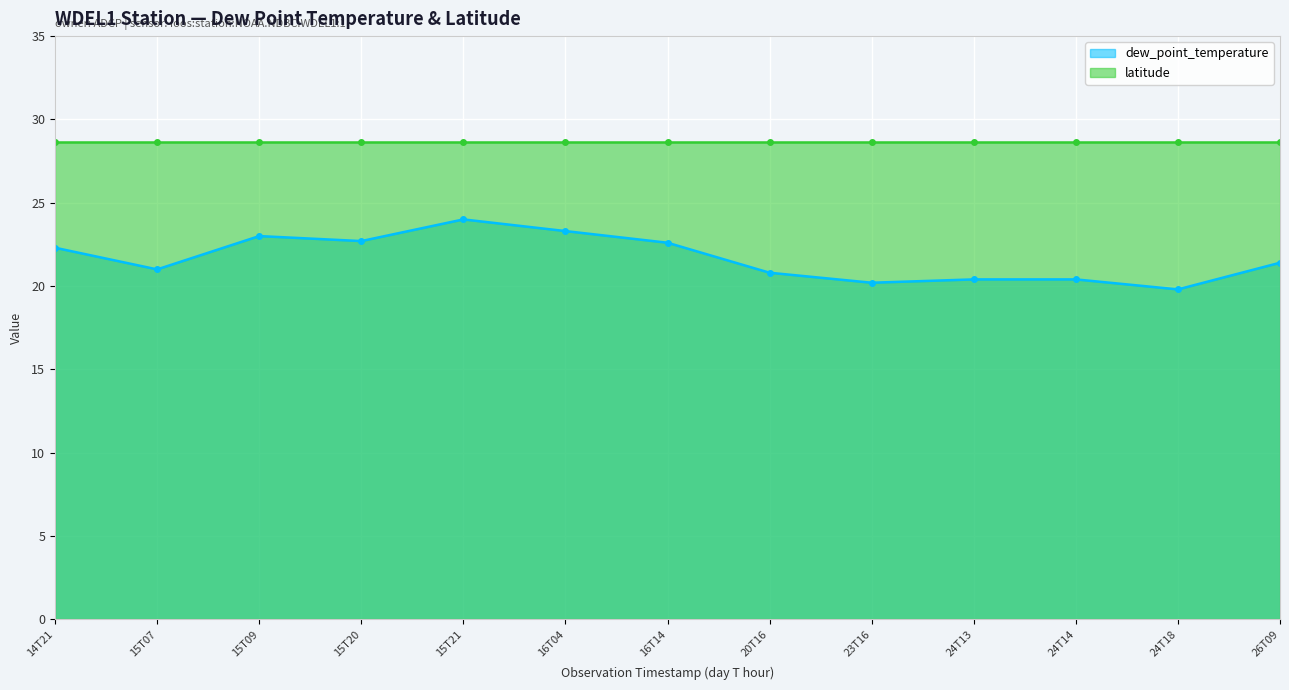

Reading left to right, what are all the values shown in this chart?

dew_point_temperature (line): 22.3	21.0	23.0	22.7	24.0	23.3	22.6	20.8	20.2	20.4	20.4	19.8	21.4
latitude (line): 28.7	28.7	28.7	28.7	28.7	28.7	28.7	28.7	28.7	28.7	28.7	28.7	28.7